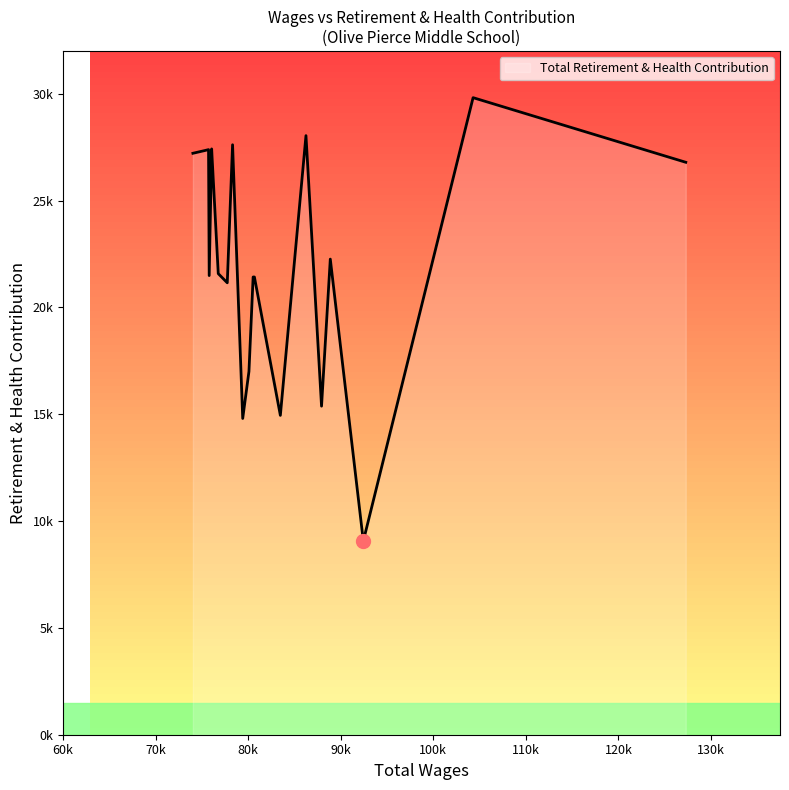

Does the chart have visible grid lines?

No